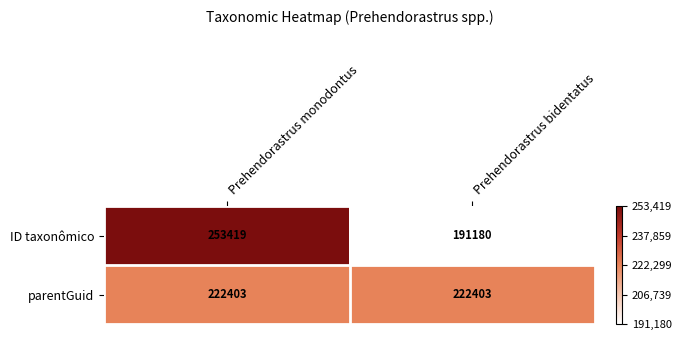

Is it true that ID taxonômico equals 76036 at Prehendorastrus monodontus?

False